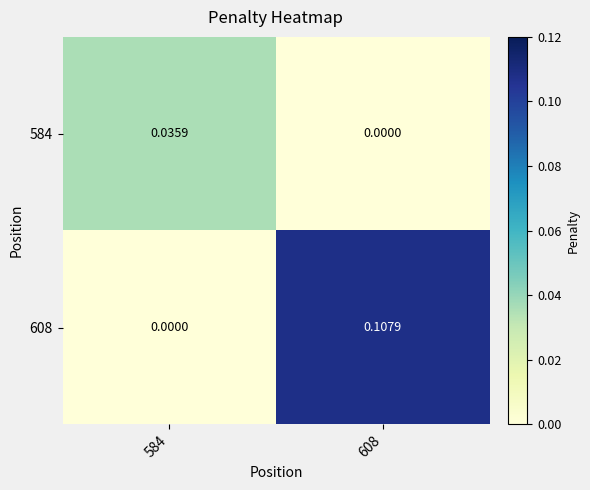

Is the value of 584 at 608 greater than the value of 608 at 608?

No